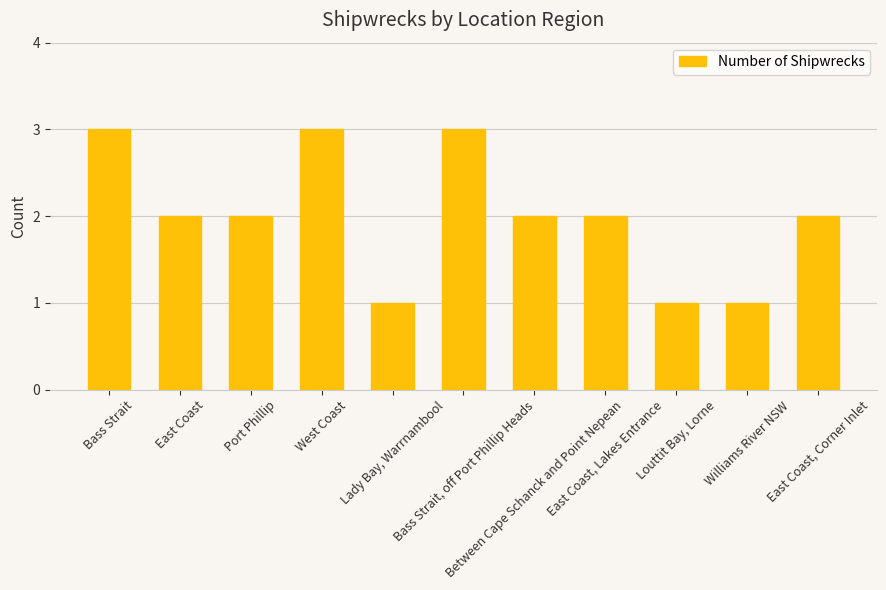

Does the chart contain any negative values?

No